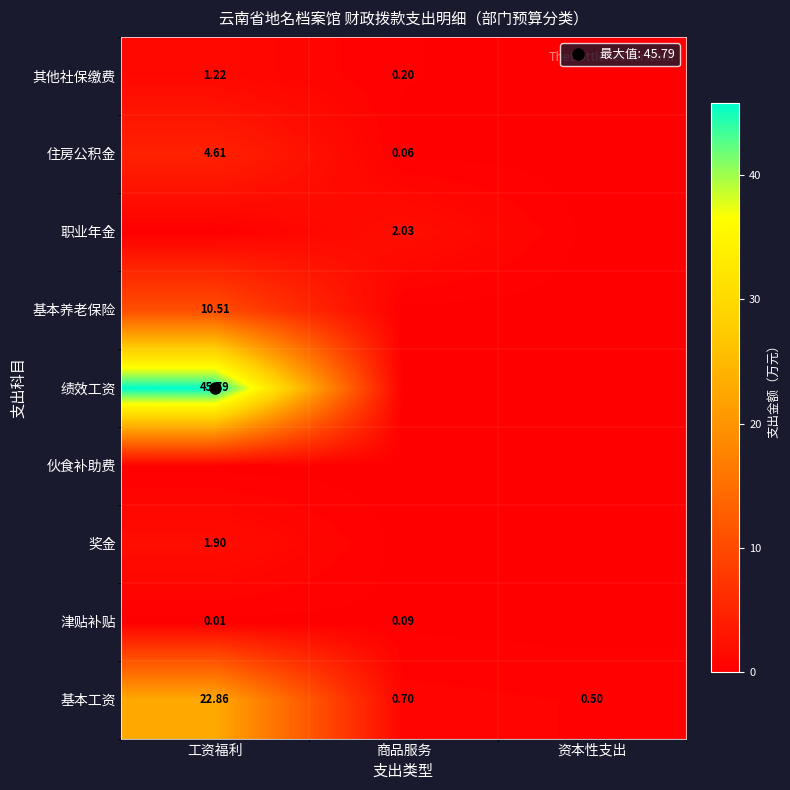

Is the value of 伙食补助费 at 工资福利 greater than the value of 基本养老保险 at 工资福利?

No